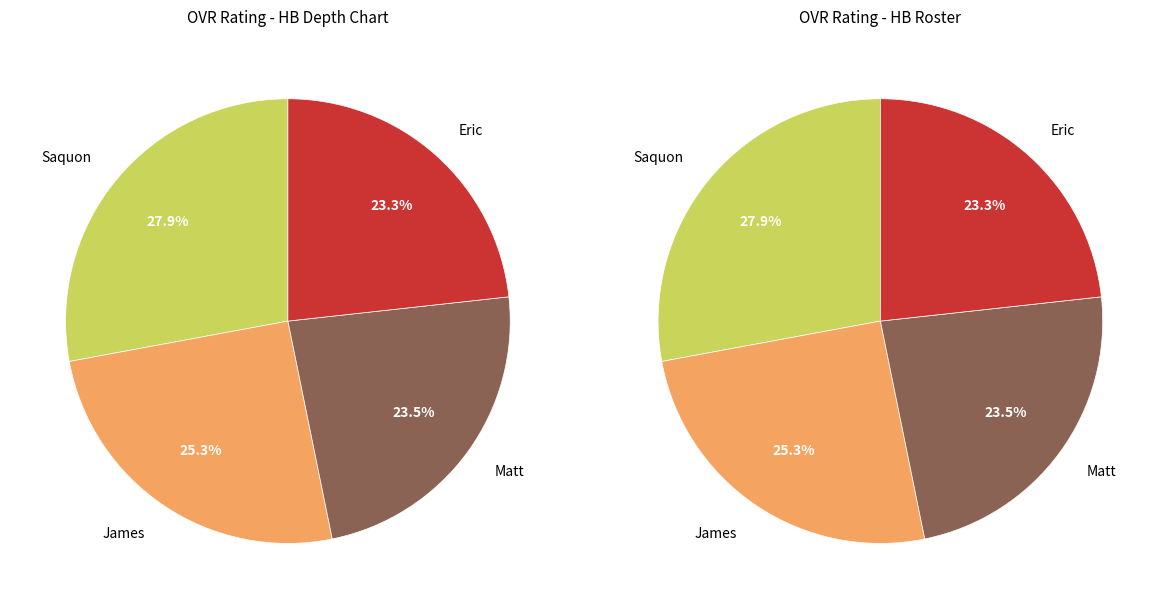

The James slice represents 25% of the pie. True or false?

True